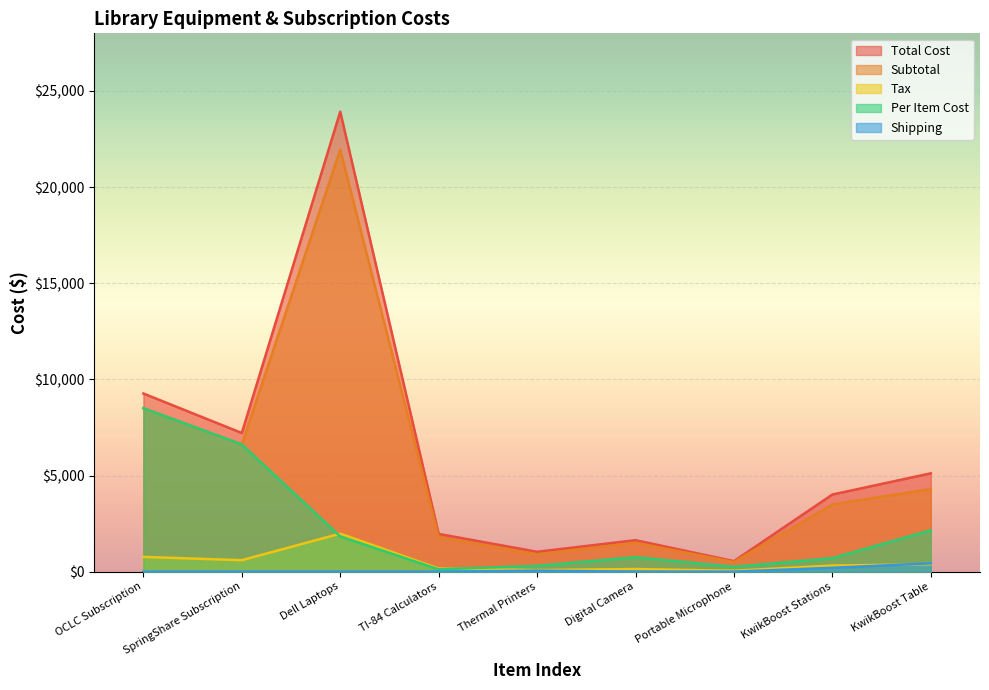

What is the spread (max minus min) of values at TI-84 Calculators?

1962.0